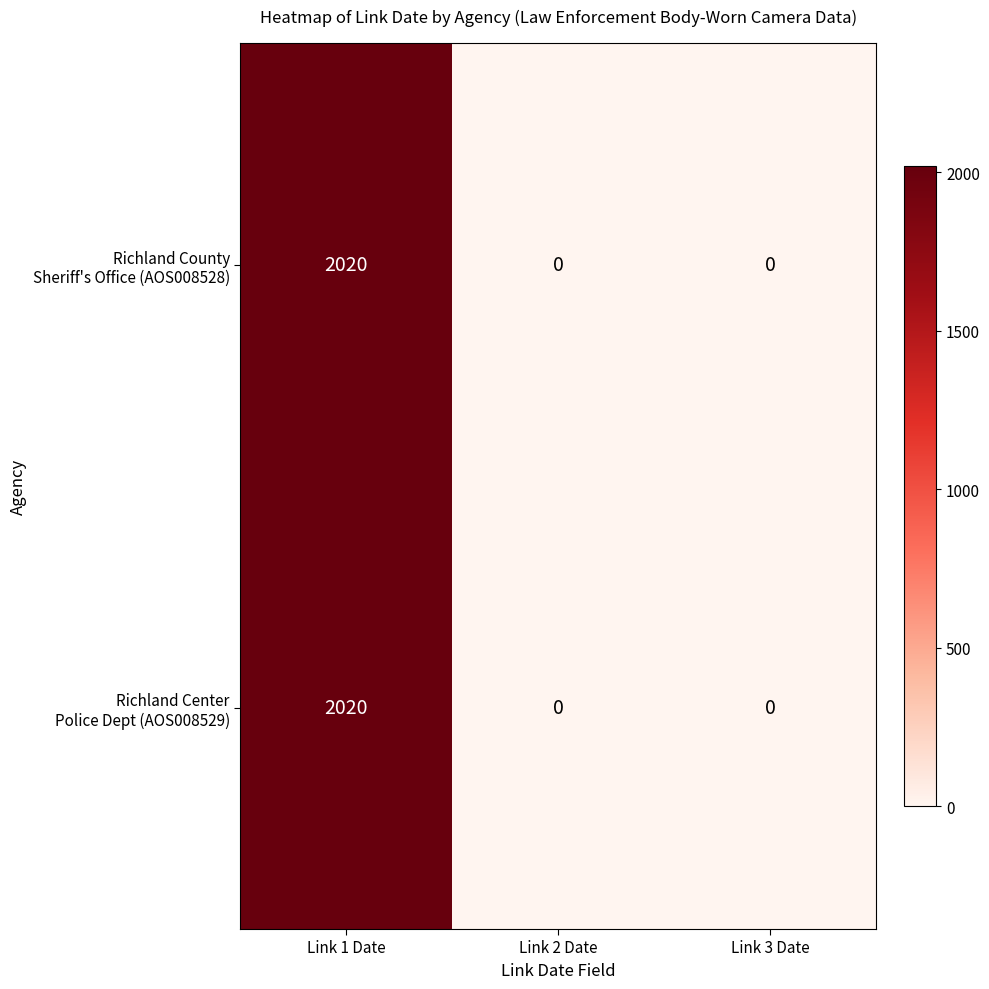

At which category is the sum across all series the highest?

Link 1 Date